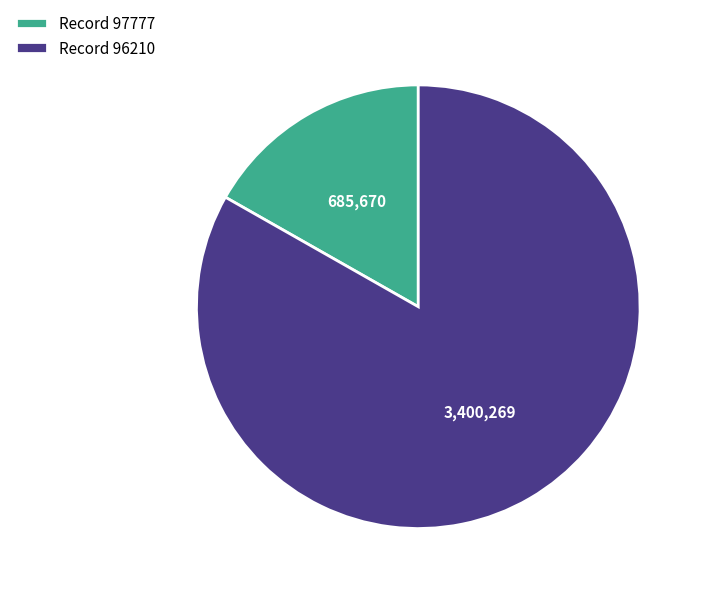

Which slice is the smallest?

Record 97777